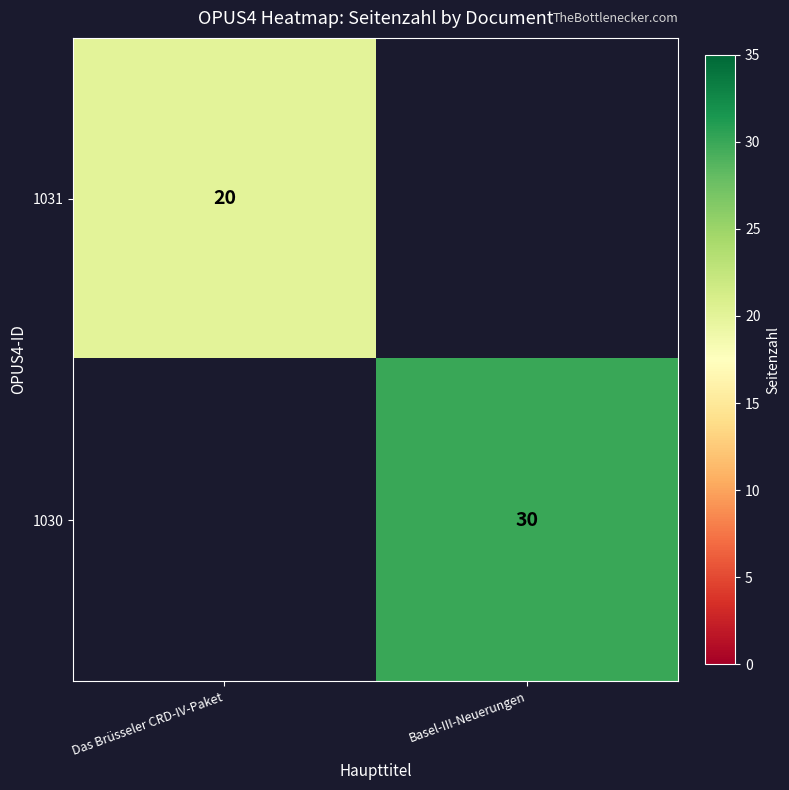

The 1030 series shows 17 at Basel-III-Neuerungen. True or false?

False